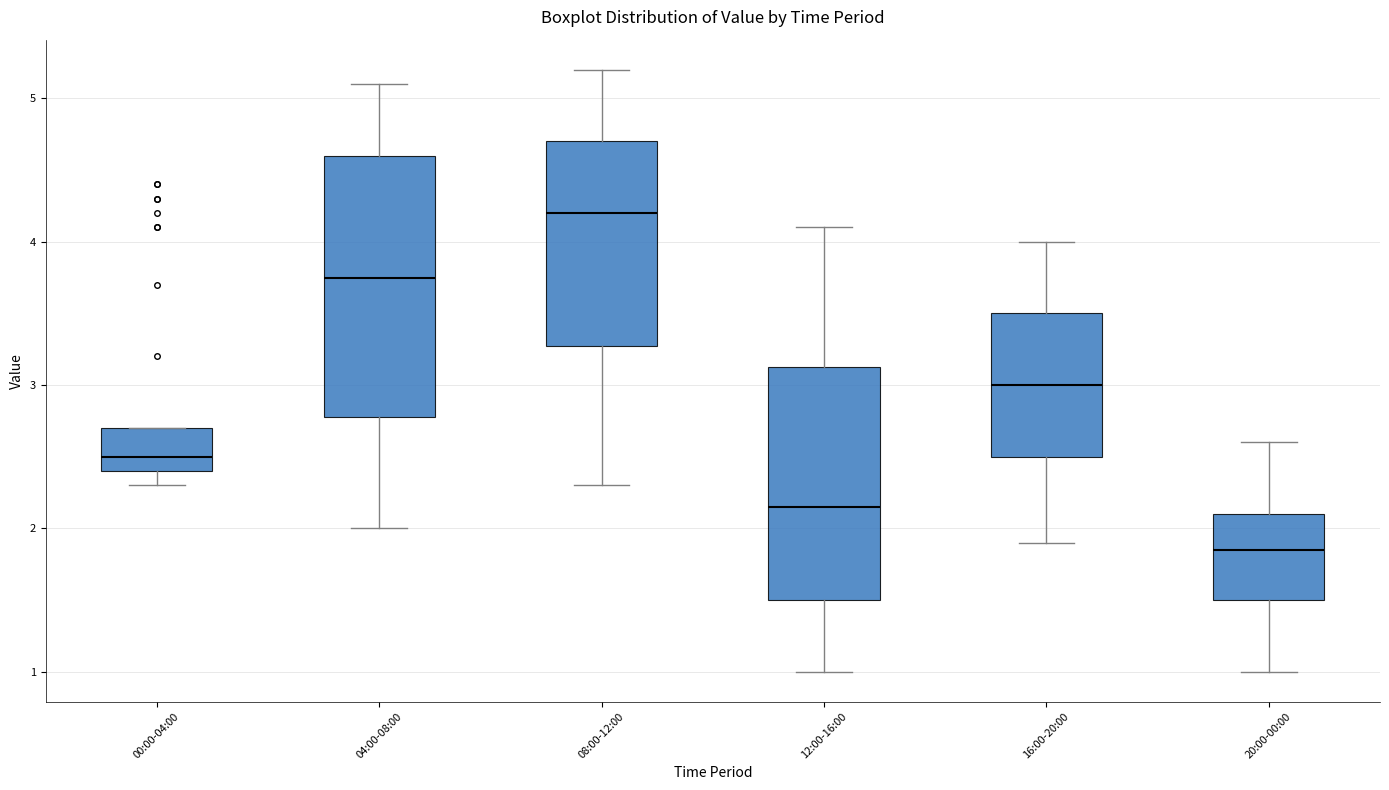

Where does the lower whisker of the box for 04:00-08:00 end on the y-axis? The values are not printed on the chart, so give them approximately, as read against the axis.

2.0